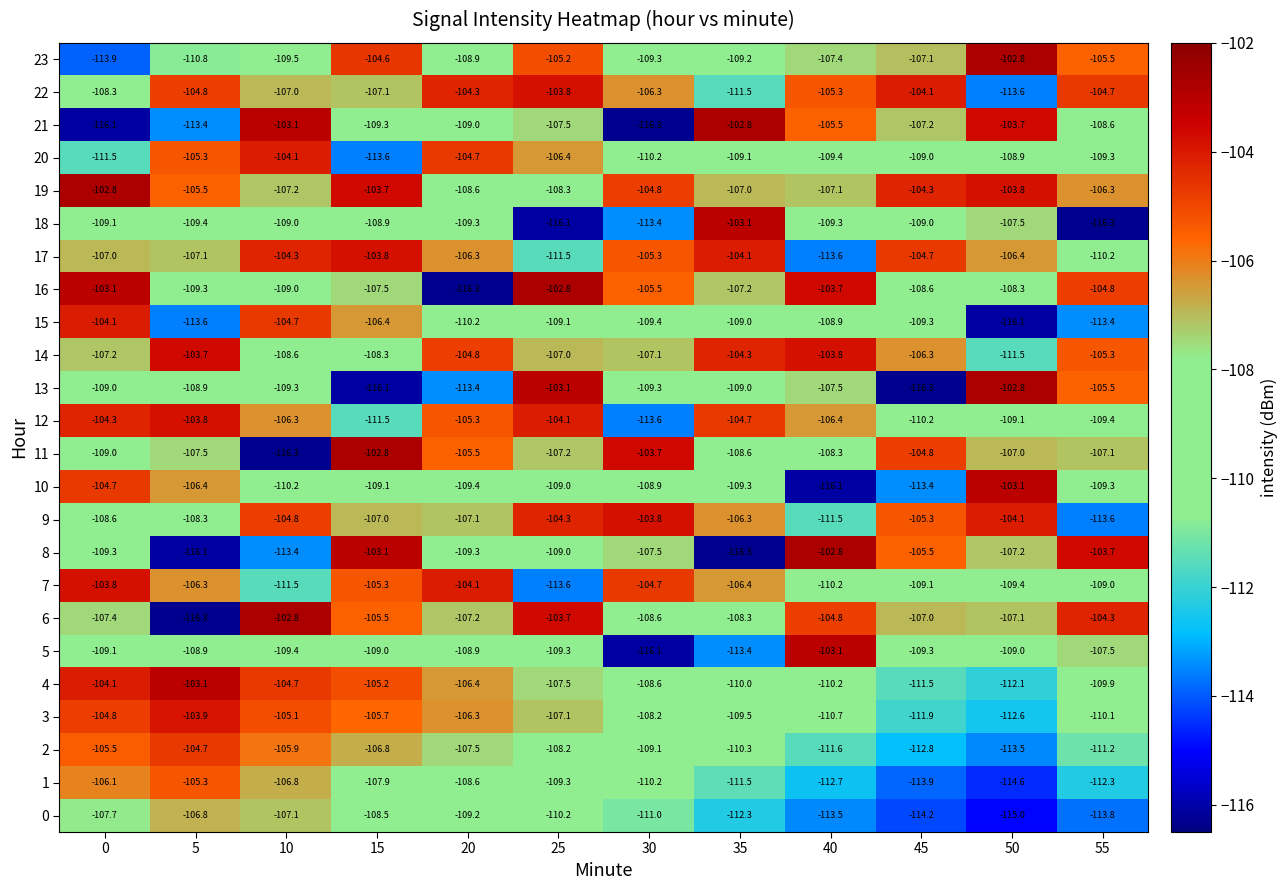

True or false: 5 has a value of -109.3 at 25.

True